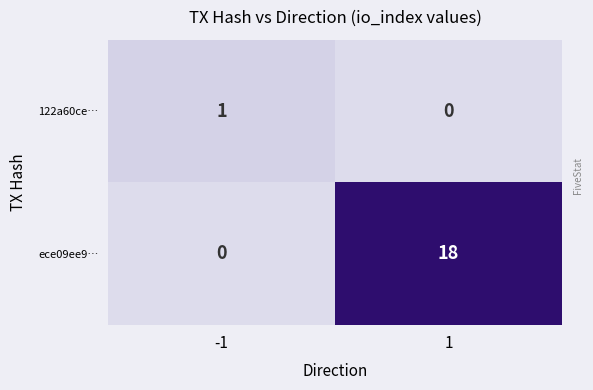

What is the maximum value shown in the chart?

18